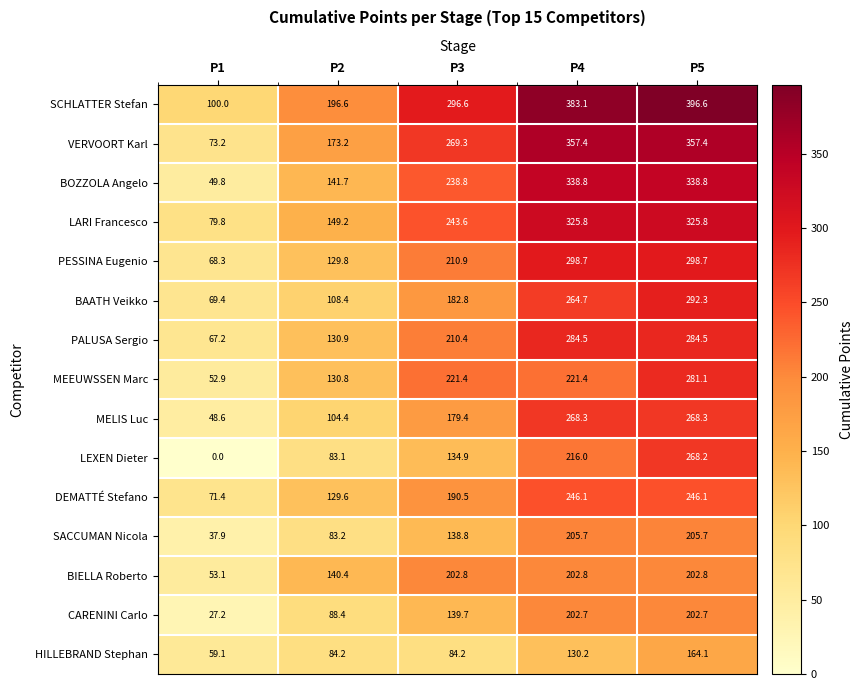

What is the difference between the maximum and minimum values in the BAATH Veikko series?

222.9